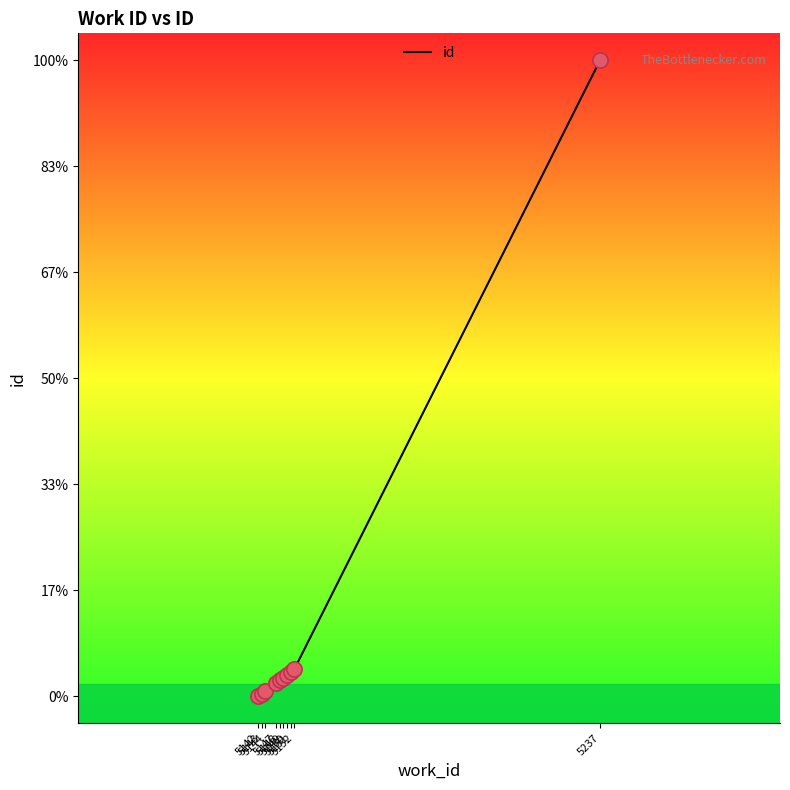

Approximately how many times larger is the value at 5143 compared to 5151?

1.0